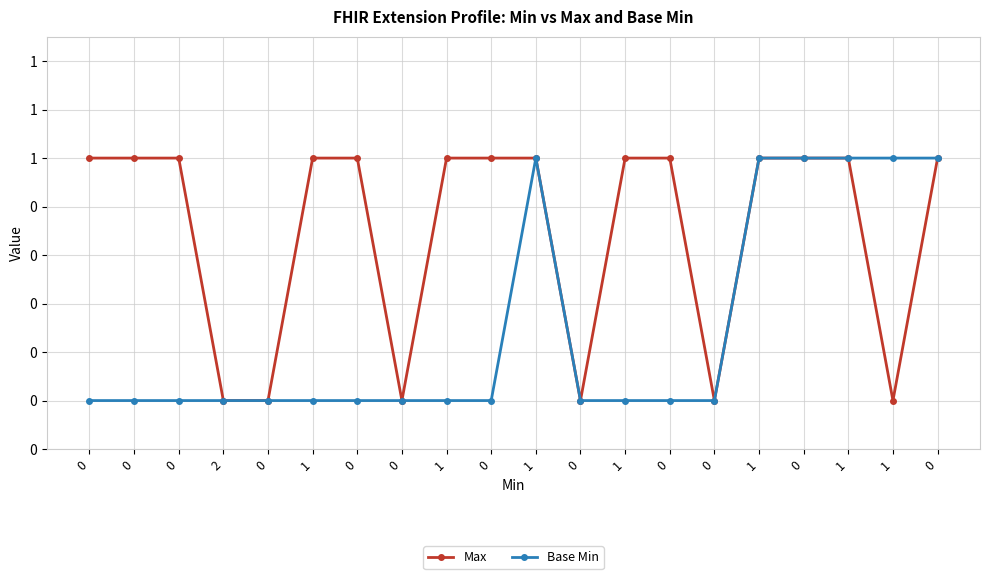

Is the value of Base Min at 0 greater than the value of Max at 0?

No